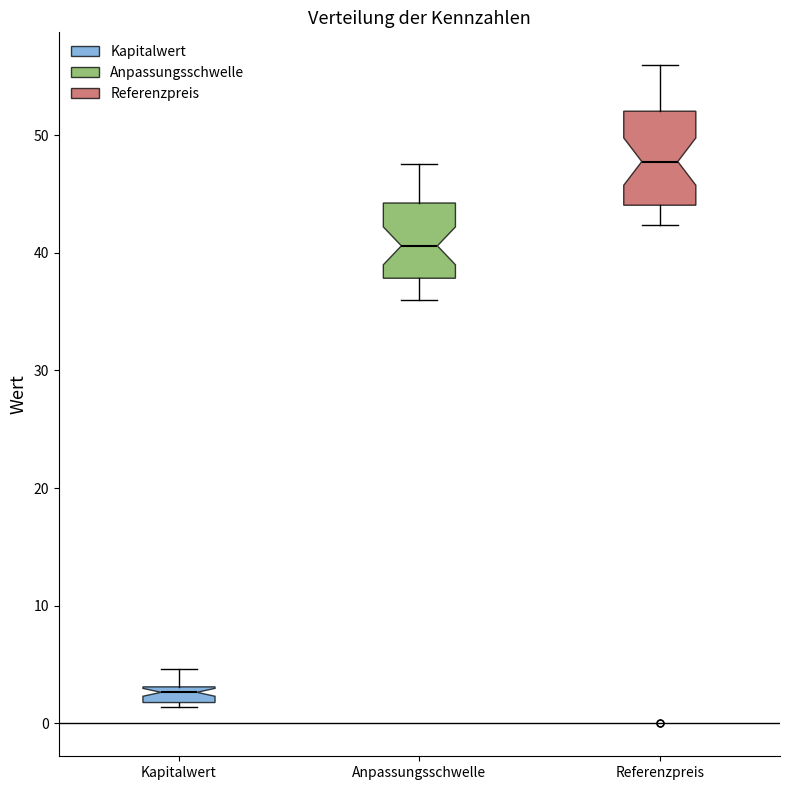

Where does the lower whisker of the box for Anpassungsschwelle end on the y-axis? The values are not printed on the chart, so give them approximately, as read against the axis.

36